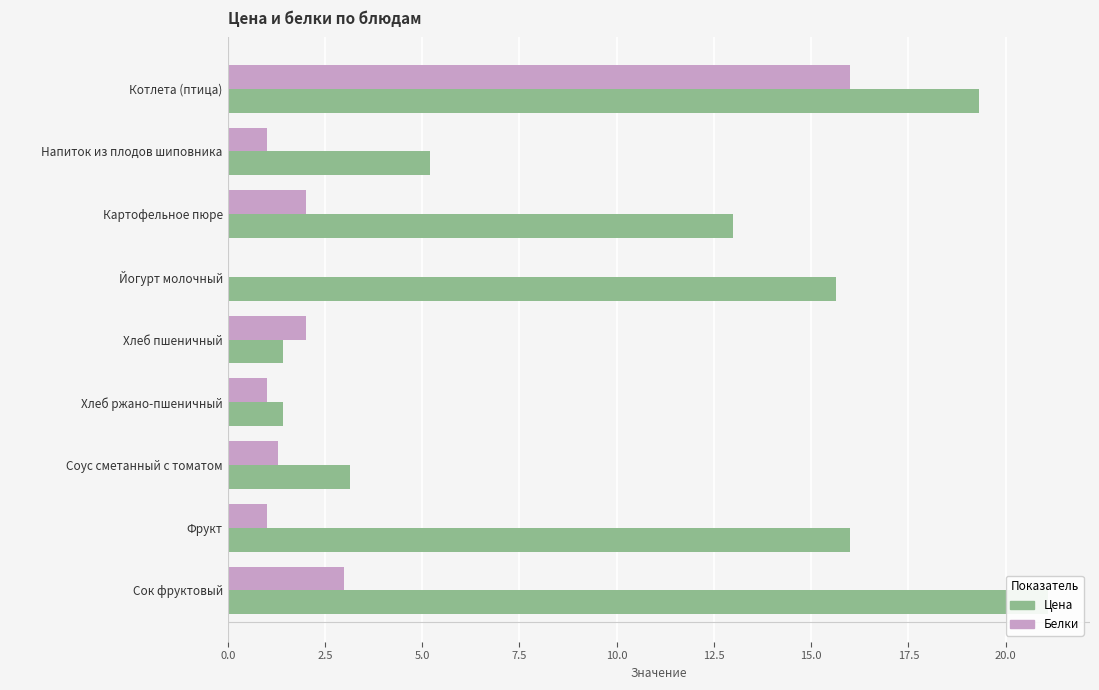

What is the average value of the Белки series?

3.0